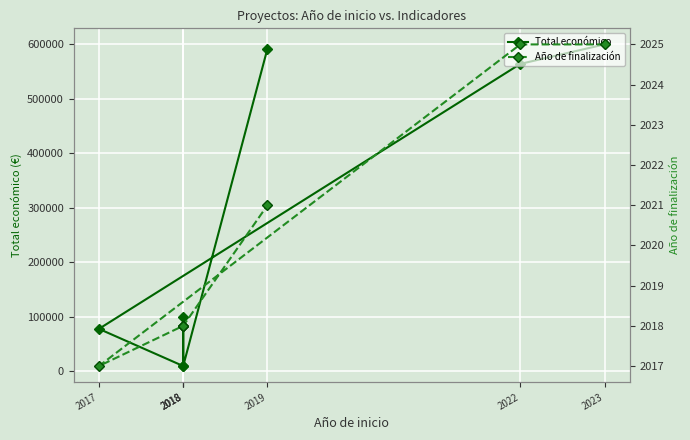

What is the difference between the maximum and minimum values in the Año de finalización series?

8